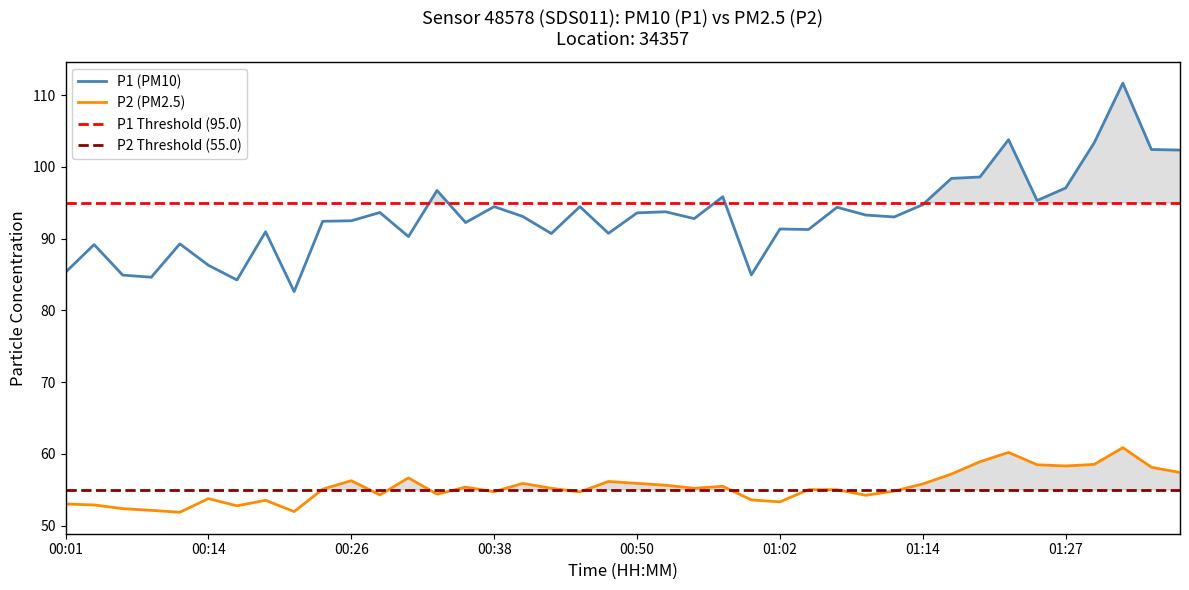

What is the maximum value for P1?

111.7